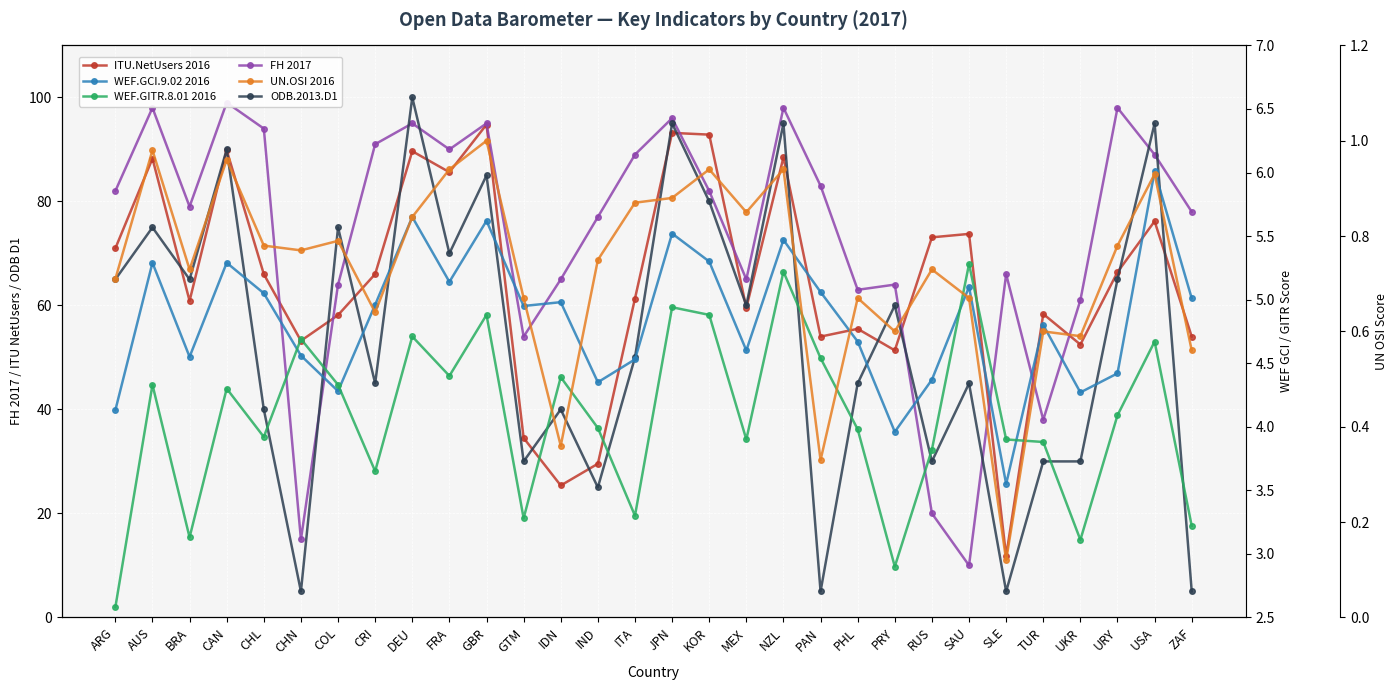

What is the value of the ITU.NetUsers 2016 point at the 8th from the left?

66.0